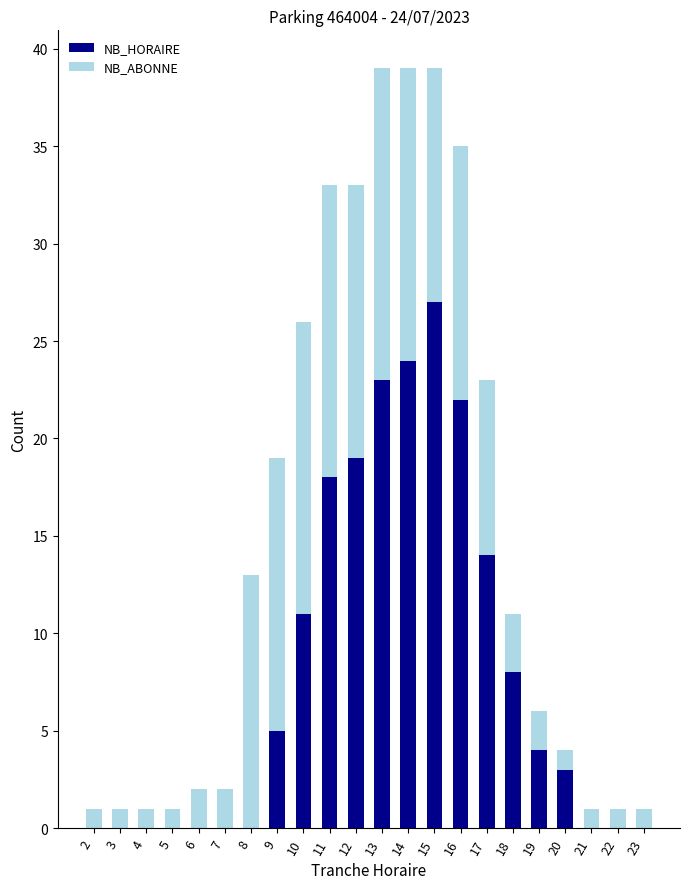

The NB_HORAIRE series shows -19 at 22. True or false?

False